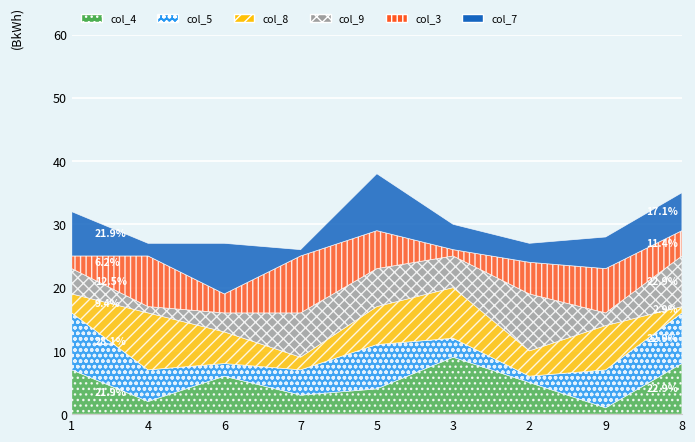

Reading left to right, extract all data points from this chart.

col_4: 1=7	4=2	6=6	7=3	5=4	3=9	2=5	9=1	8=8
col_5: 1=9	4=5	6=2	7=4	5=7	3=3	2=1	9=6	8=8
col_8: 1=3	4=9	6=5	7=2	5=6	3=8	2=4	9=7	8=1
col_9: 1=4	4=1	6=3	7=7	5=6	3=5	2=9	9=2	8=8
col_3: 1=2	4=8	6=3	7=9	5=6	3=1	2=5	9=7	8=4
col_7: 1=7	4=2	6=8	7=1	5=9	3=4	2=3	9=5	8=6